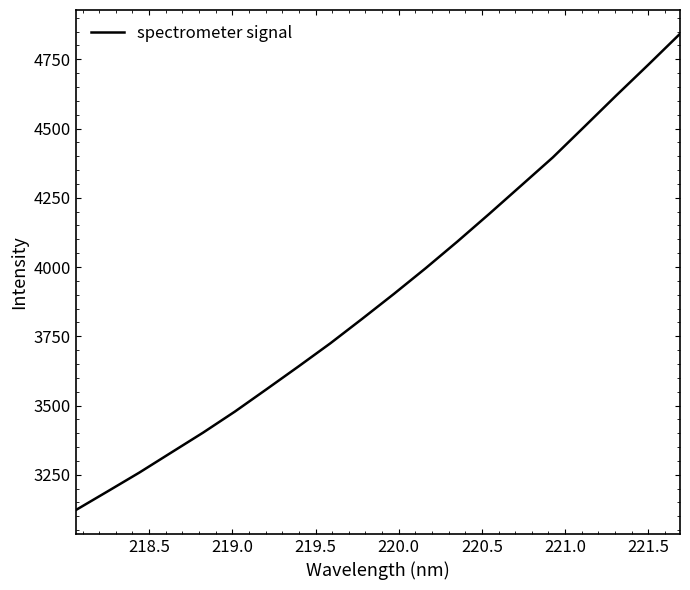

What is the greatest value displayed?

4841.8